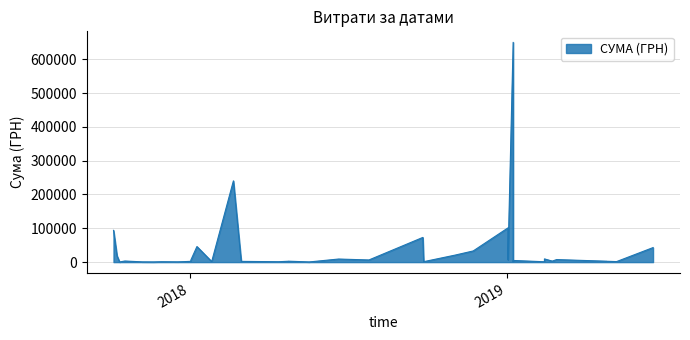

Does the chart display data point markers on the line(s)?

No